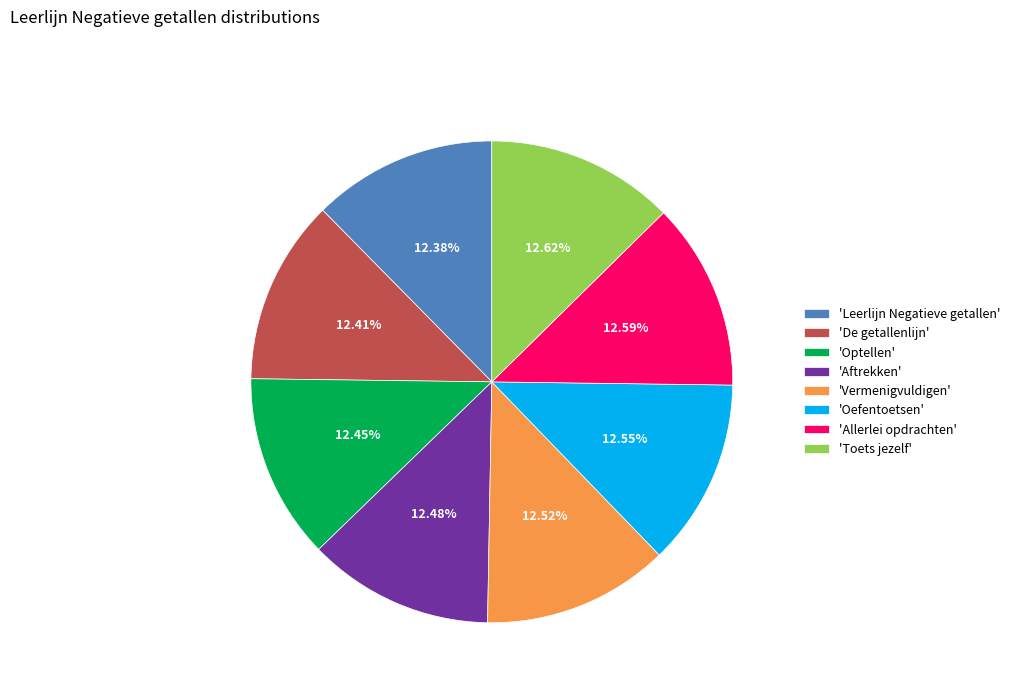

Is there any slice that represents more than half of the pie?

No